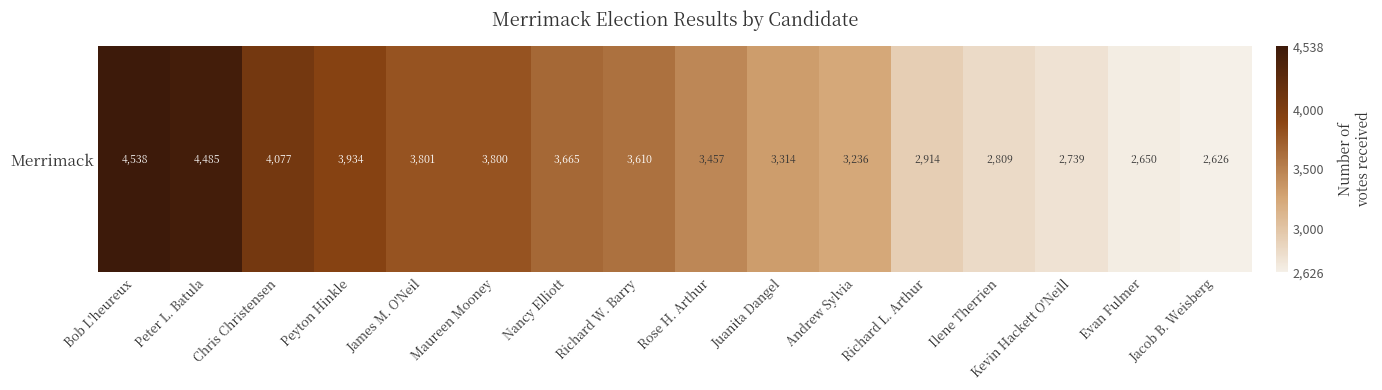

How many series are shown in this chart?

1